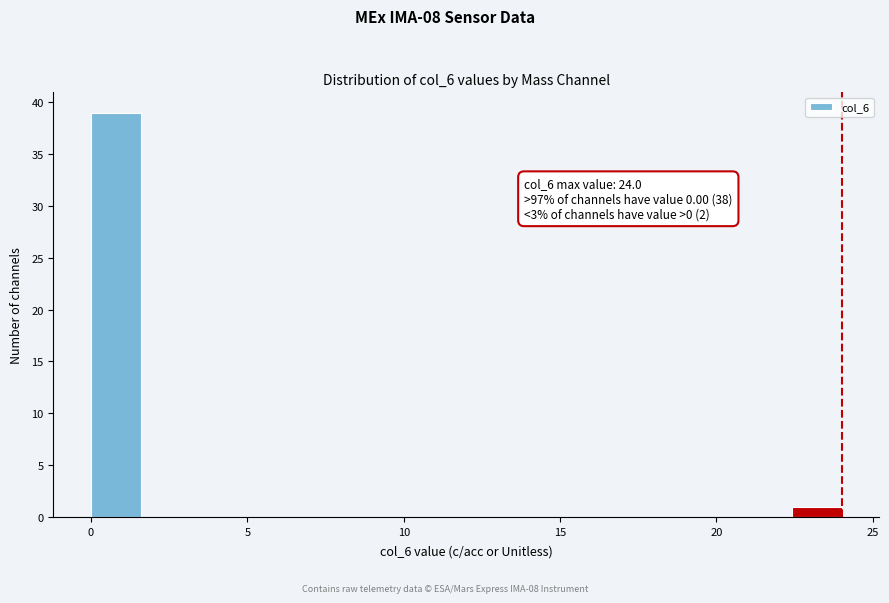

Around what value on the x-axis is the tallest bar? Give the approximate position of its centre, as read against the axis.

1.0